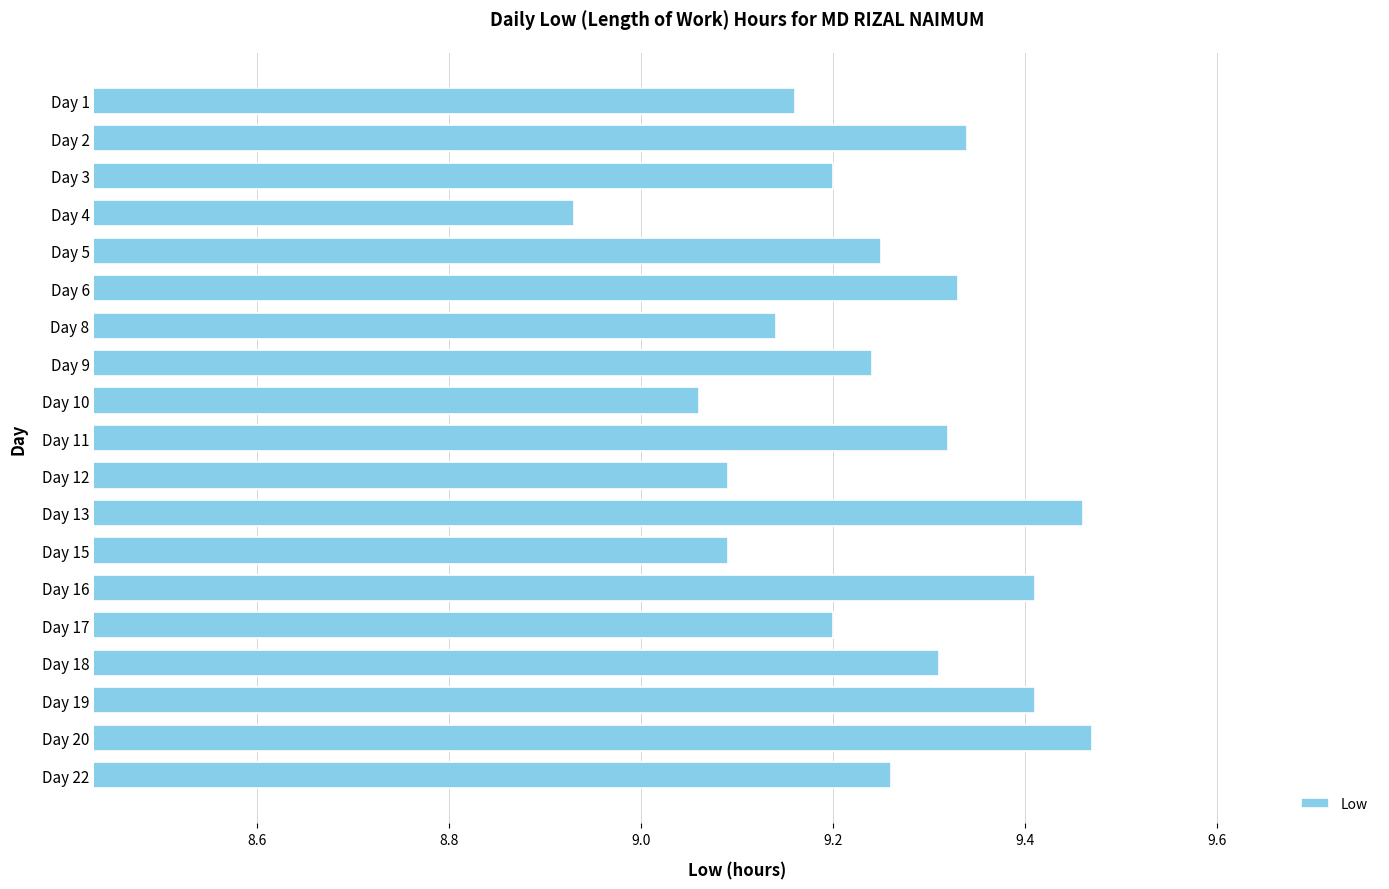

Which has a higher value, Day 3 or Day 13?

Day 13